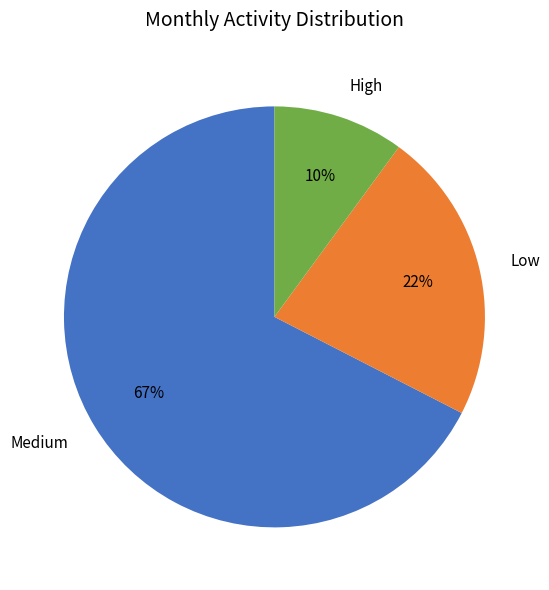

To the nearest percent, what portion does High represent?

10%